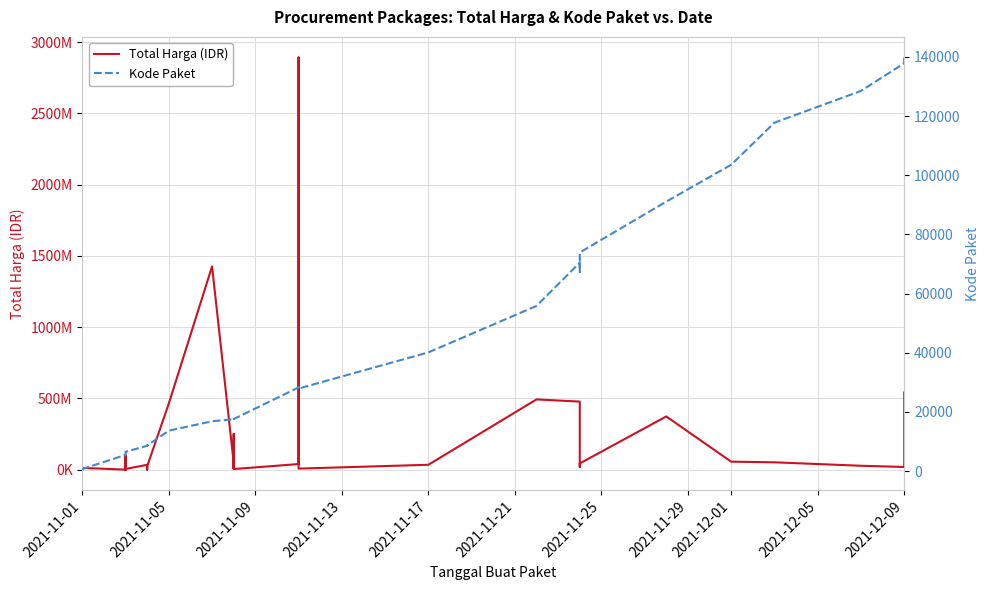

What is the greatest value displayed?

2892122000